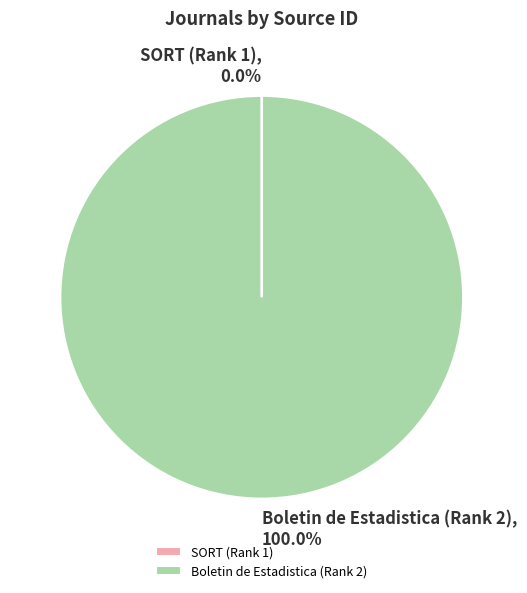

True or false: Boletin de Estadistica (Rank 2) accounts for 100% of the total.

True